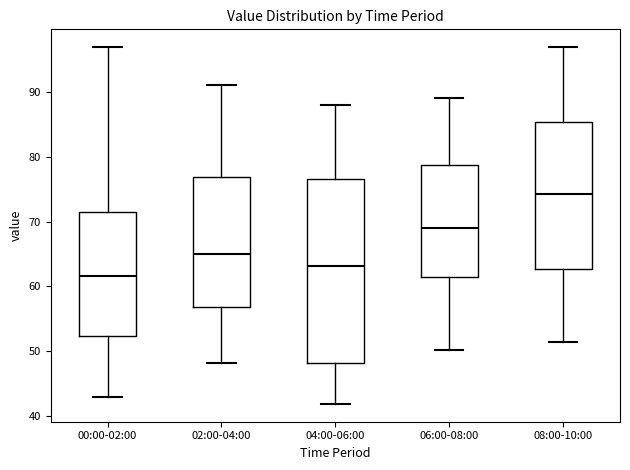

Which box is the tallest, from its lower edge to its upper edge?

04:00-06:00